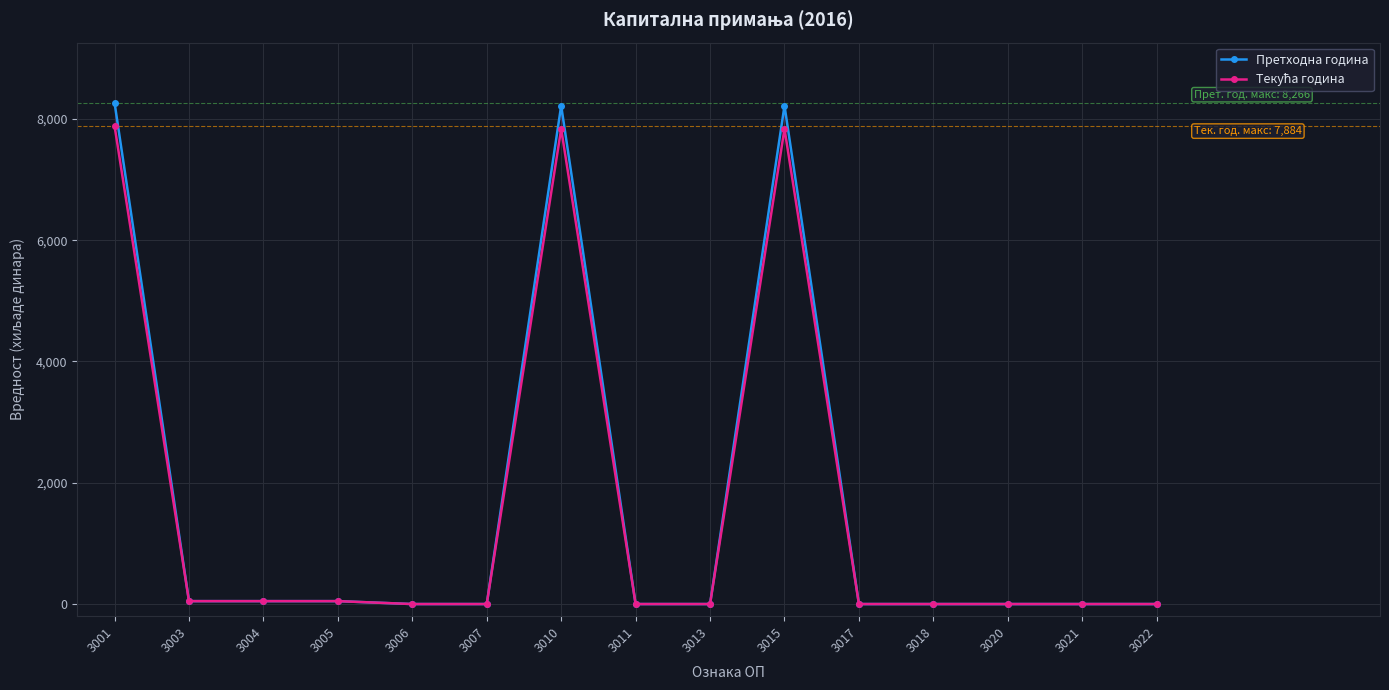

Which label corresponds to the largest value in the chart?

3001